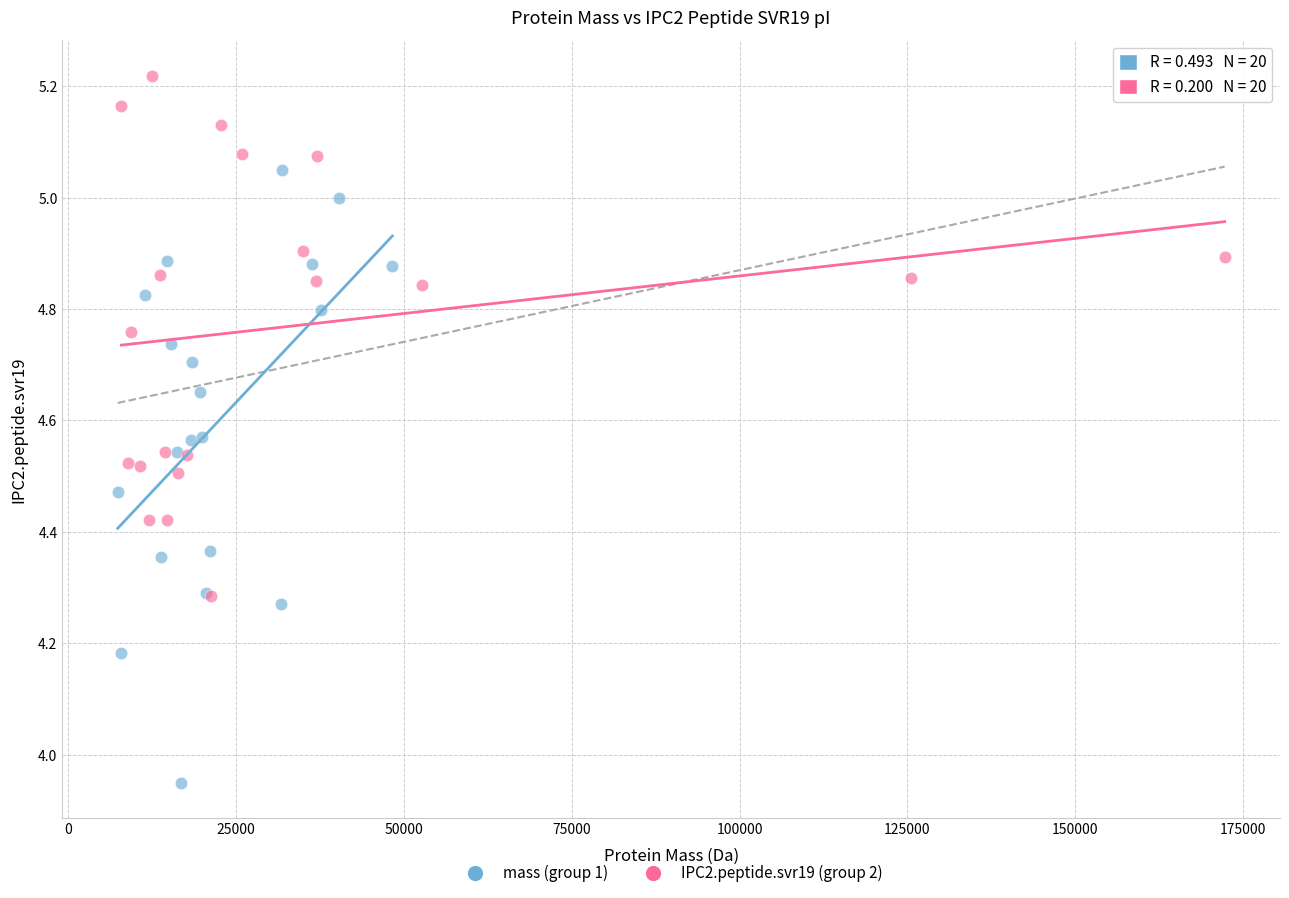

What are all the series names shown in the legend?

mass (group 1), IPC2.peptide.svr19 (group 2)